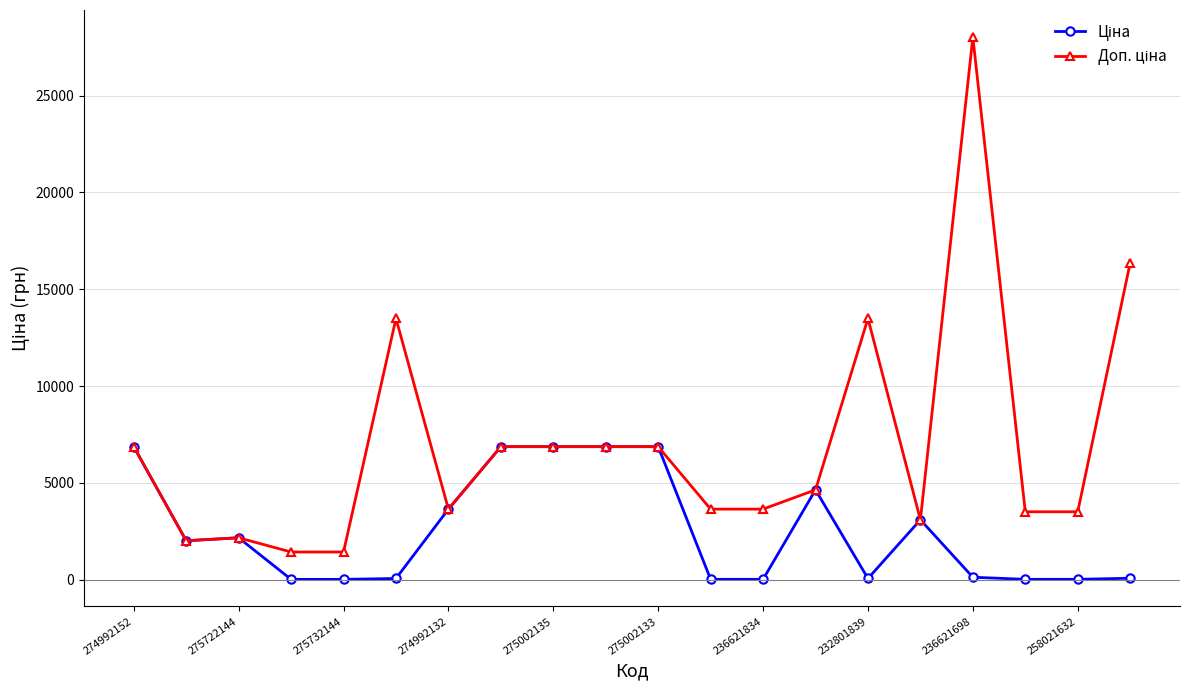

At how many categories does at least one series exceed 5471?

9